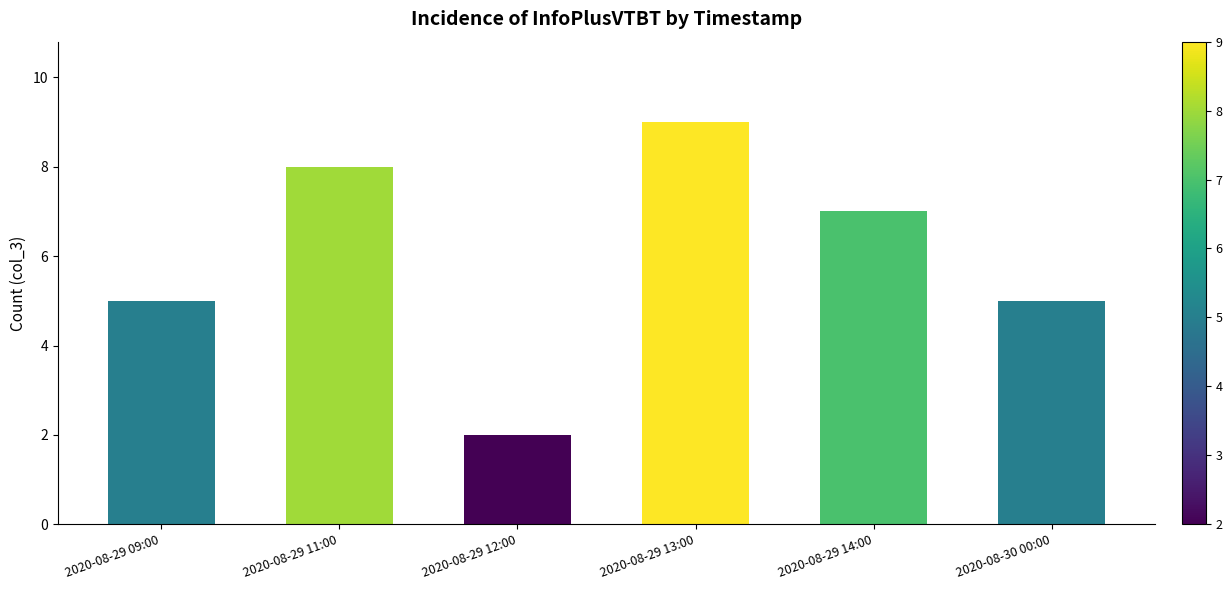

At which label does the data first exceed 7?

2020-08-29 11:00